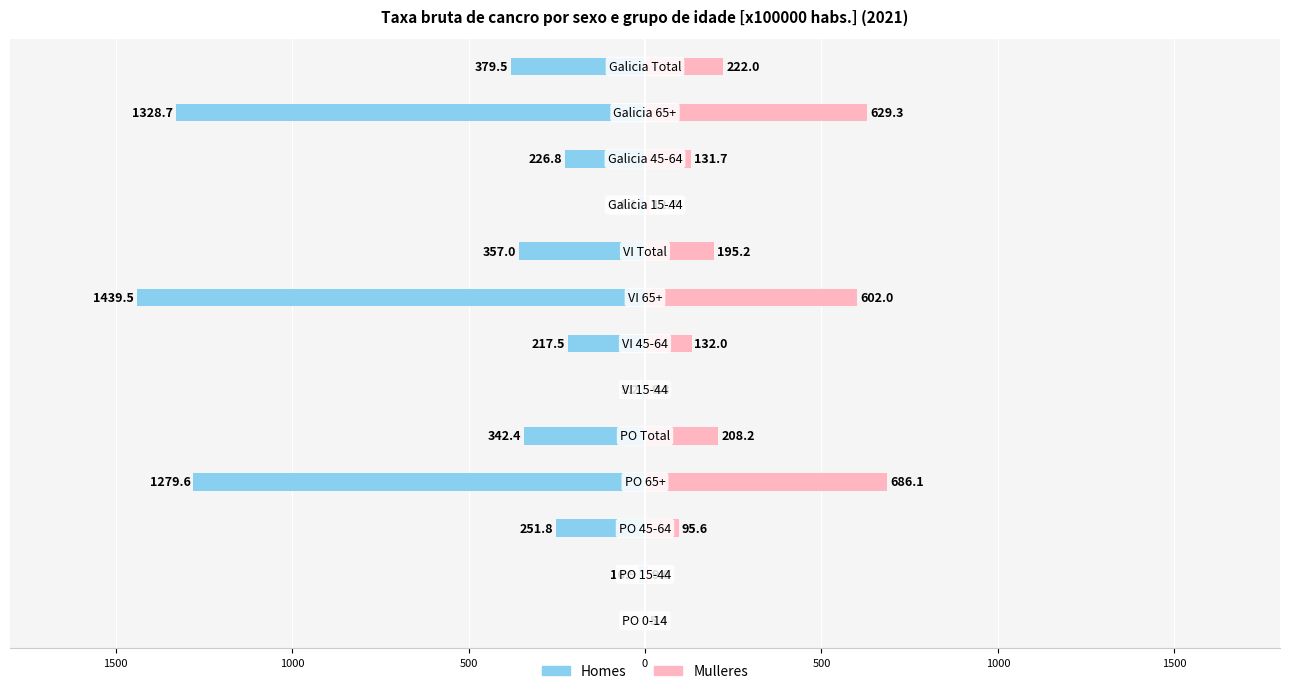

What is the sum of all Mulleres values?

2939.1